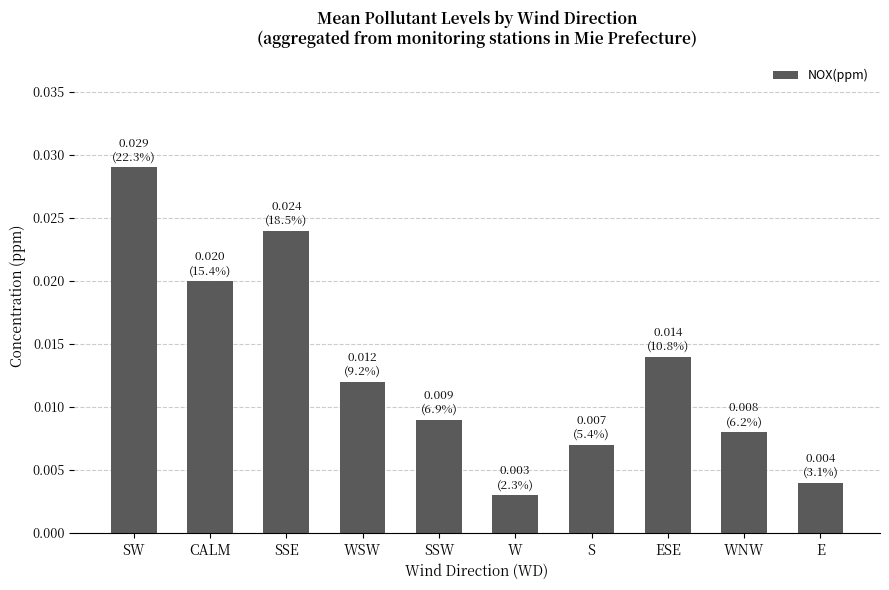

How many categories are shown in the chart?

10